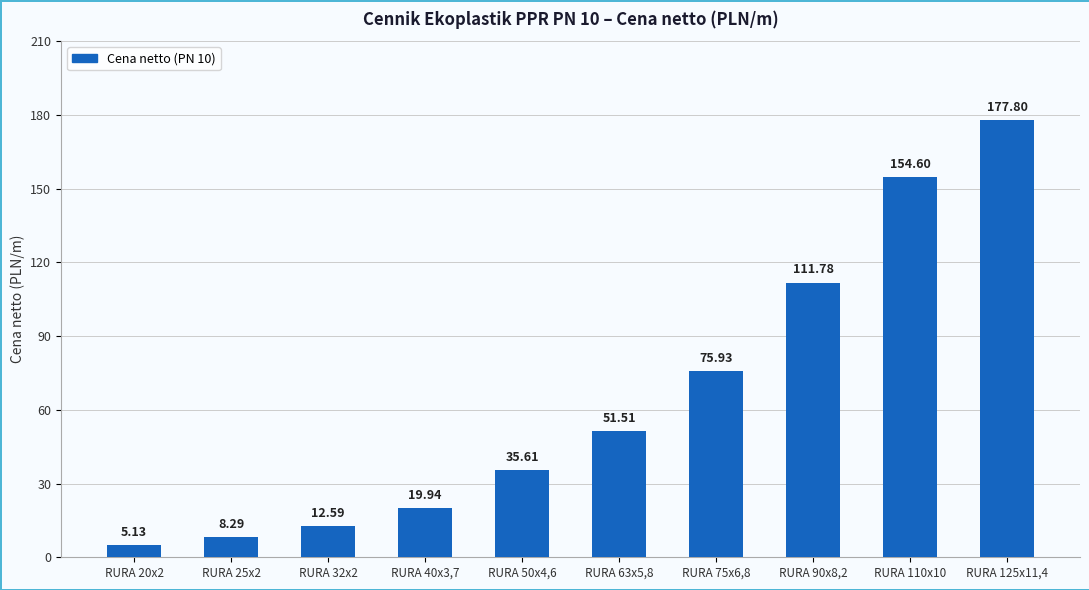

What is the greatest value displayed?

177.8